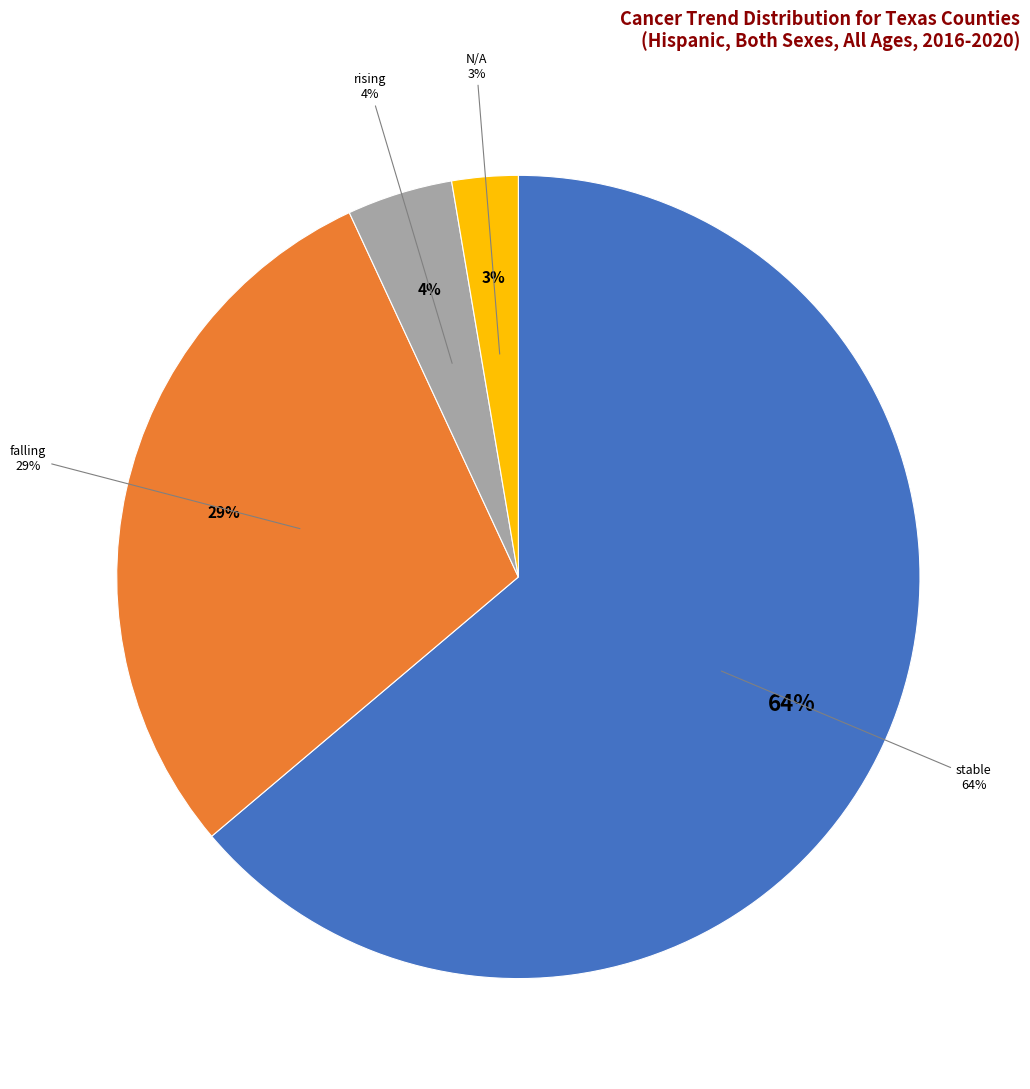

True or false: stable accounts for 64% of the total.

True